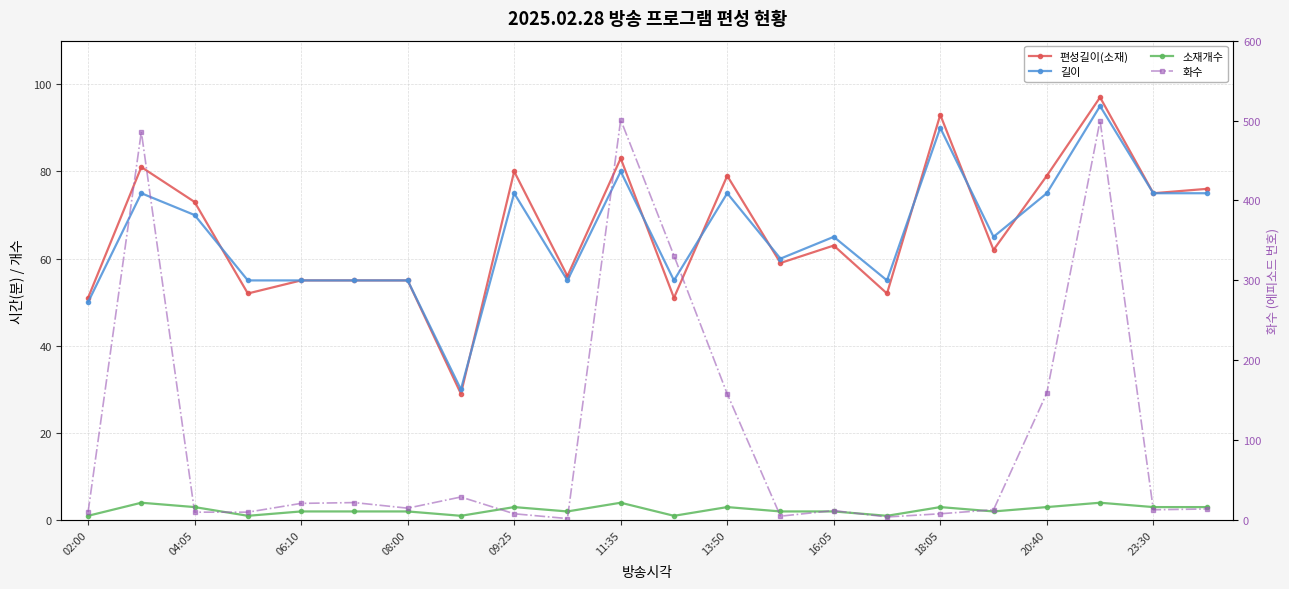

Does the chart have visible grid lines?

Yes